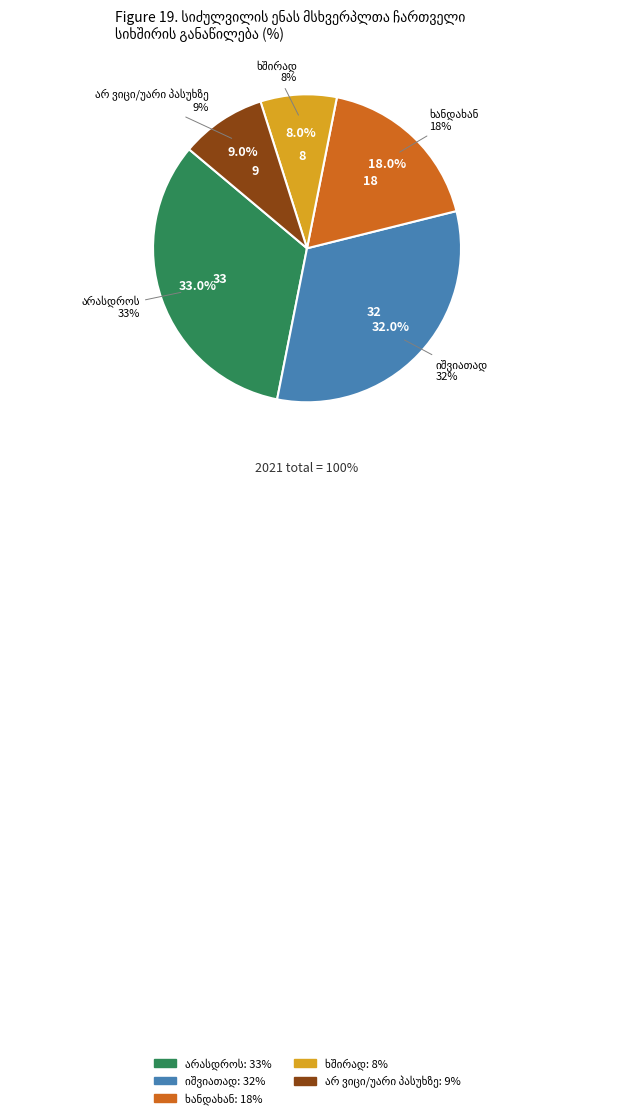

How many segments does this pie chart have?

5